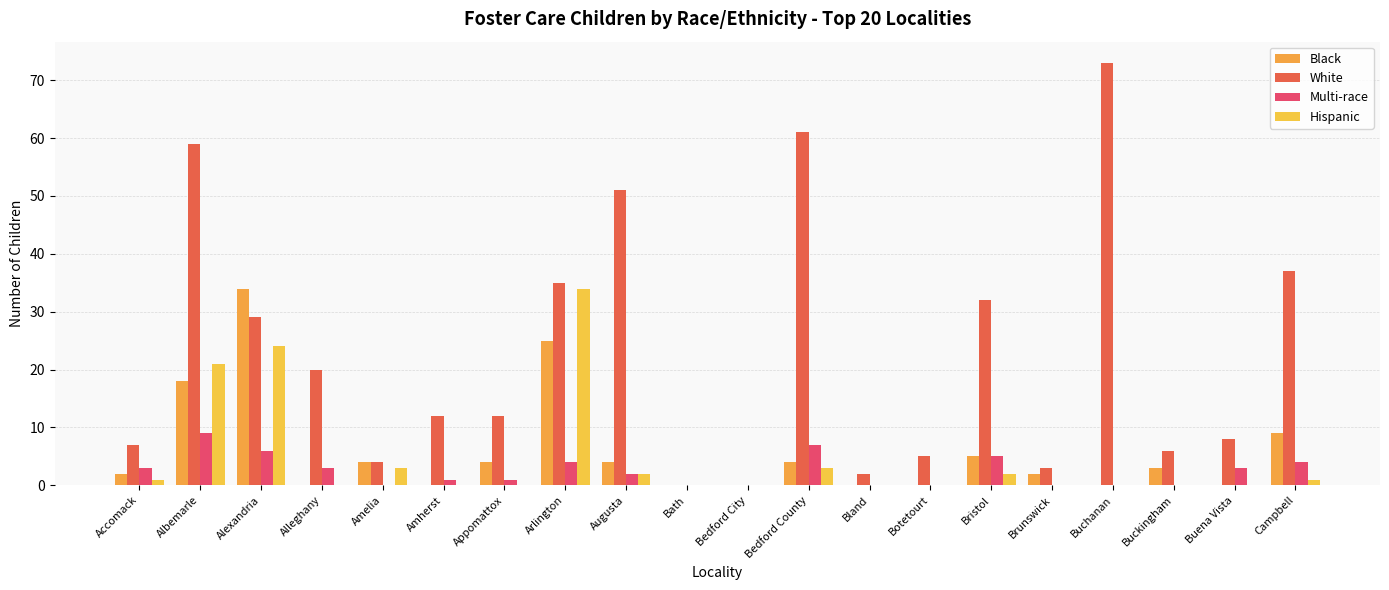

What is the label of the 10th bar from the right?

Bedford City